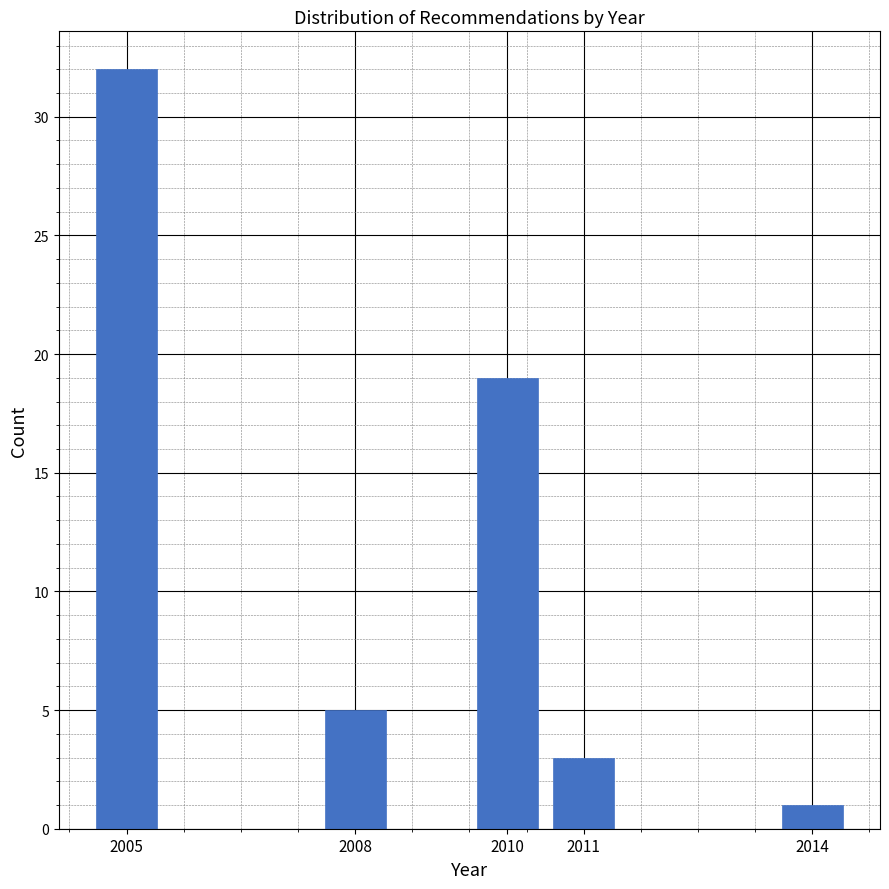

Reading left to right, extract all data points from this chart.

2005=32	2008=5	2010=19	2011=3	2014=1